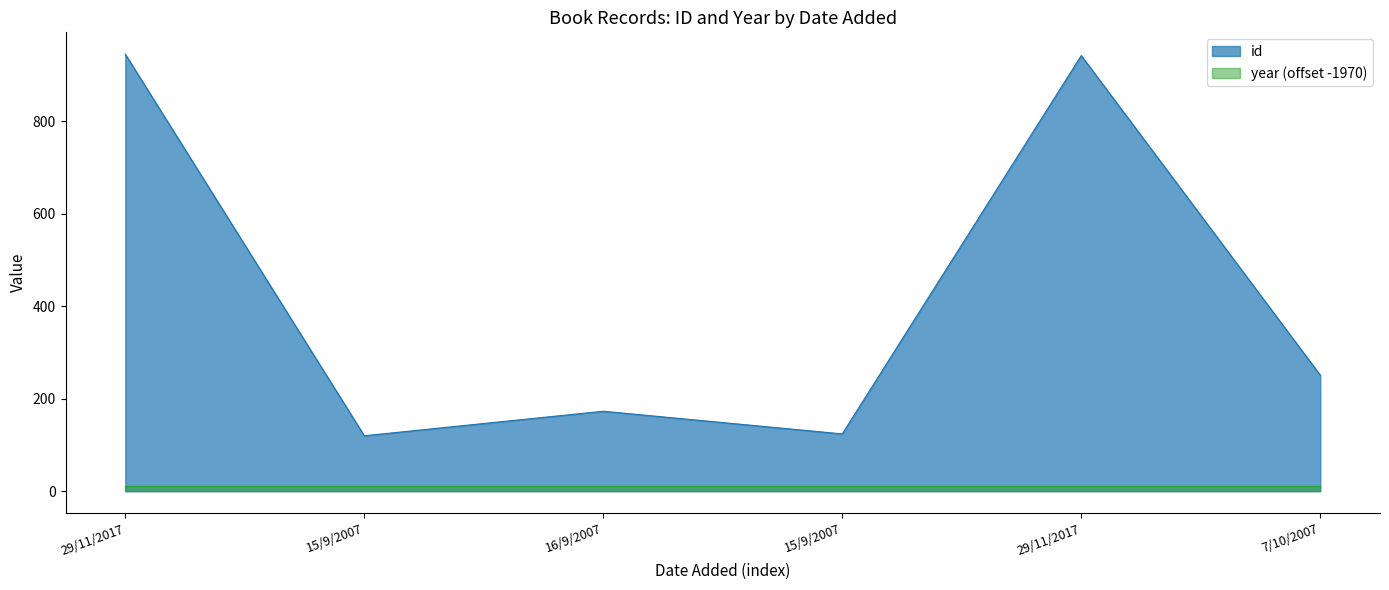

How many lines are shown in the chart?

2